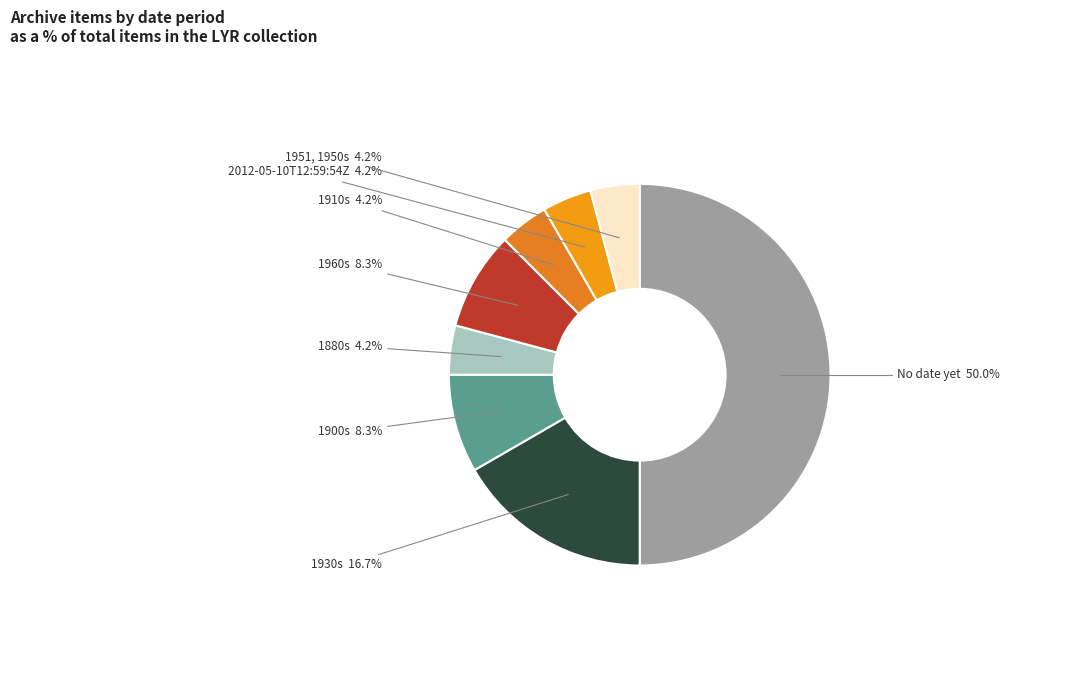

What is the largest slice in the pie chart?

No date yet